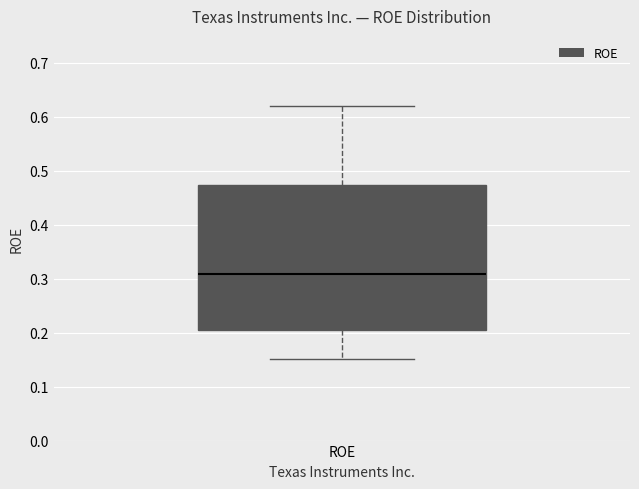

Read this box plot against the y-axis: the position of the median line, the range covered by the box, and the ends of both whiskers. The values are not printed on the chart, so give them approximately, as read against the axis.

median 0.31, box 0.21 to 0.47, whiskers 0.15 to 0.62